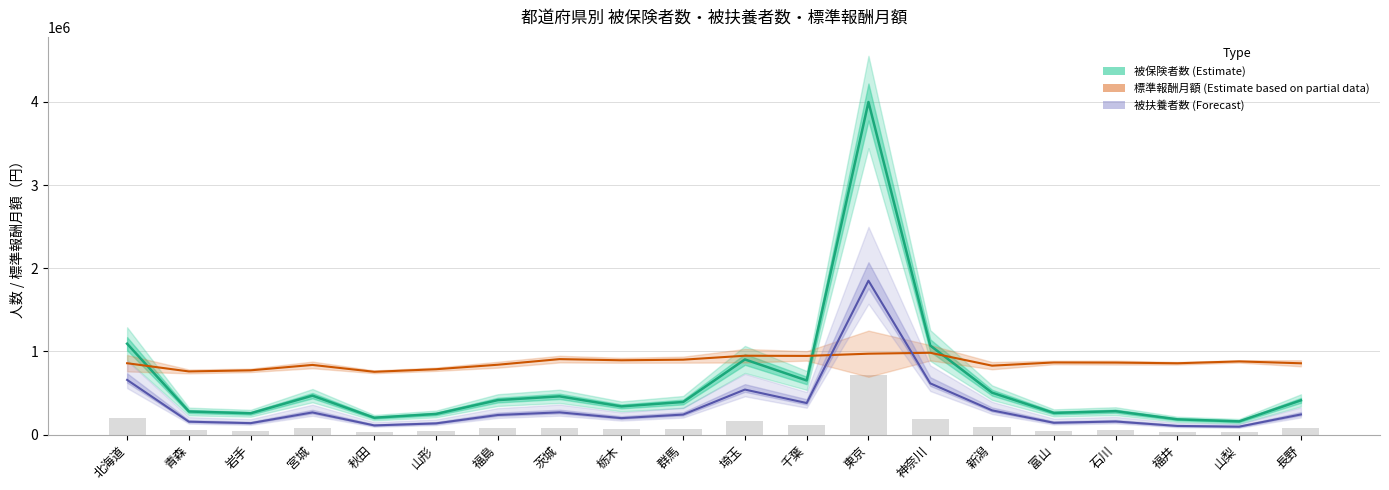

Rank the series by their average value, from highest to lowest.

標準報酬月額（Estimate based on partial data）, 被保険者数（Estimate）, 被扶養者数（Forecast）